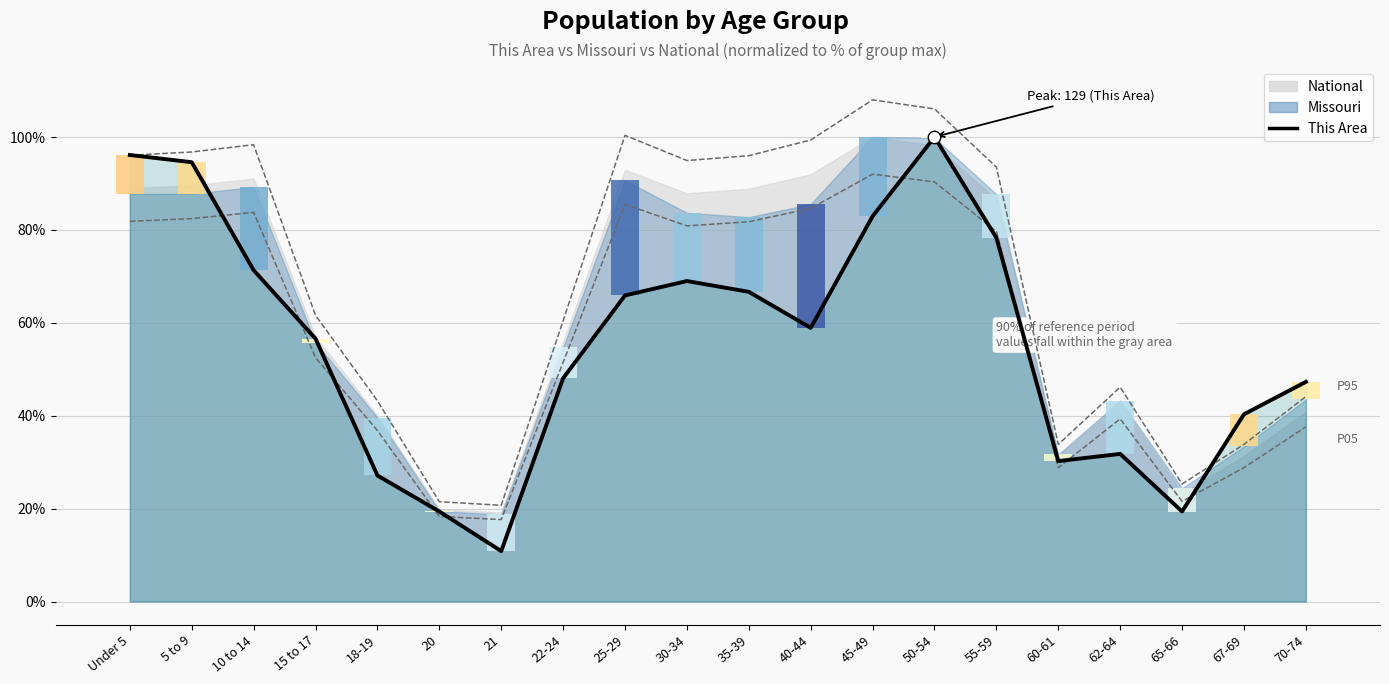

Reading left to right, extract all data points from this chart.

96.1	94.6	71.3	56.6	27.1	19.4	10.9	48.1	65.9	69.0	66.7	58.9	82.9	100.0	78.3	30.2	31.8	19.4	40.3	47.3